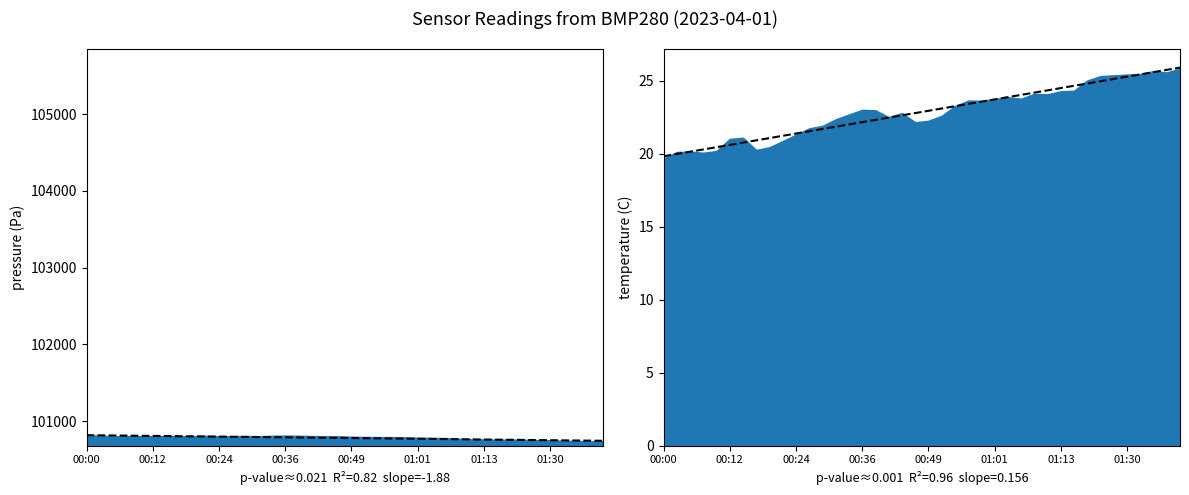

At which category does the chart reach its minimum across all series?

00:00